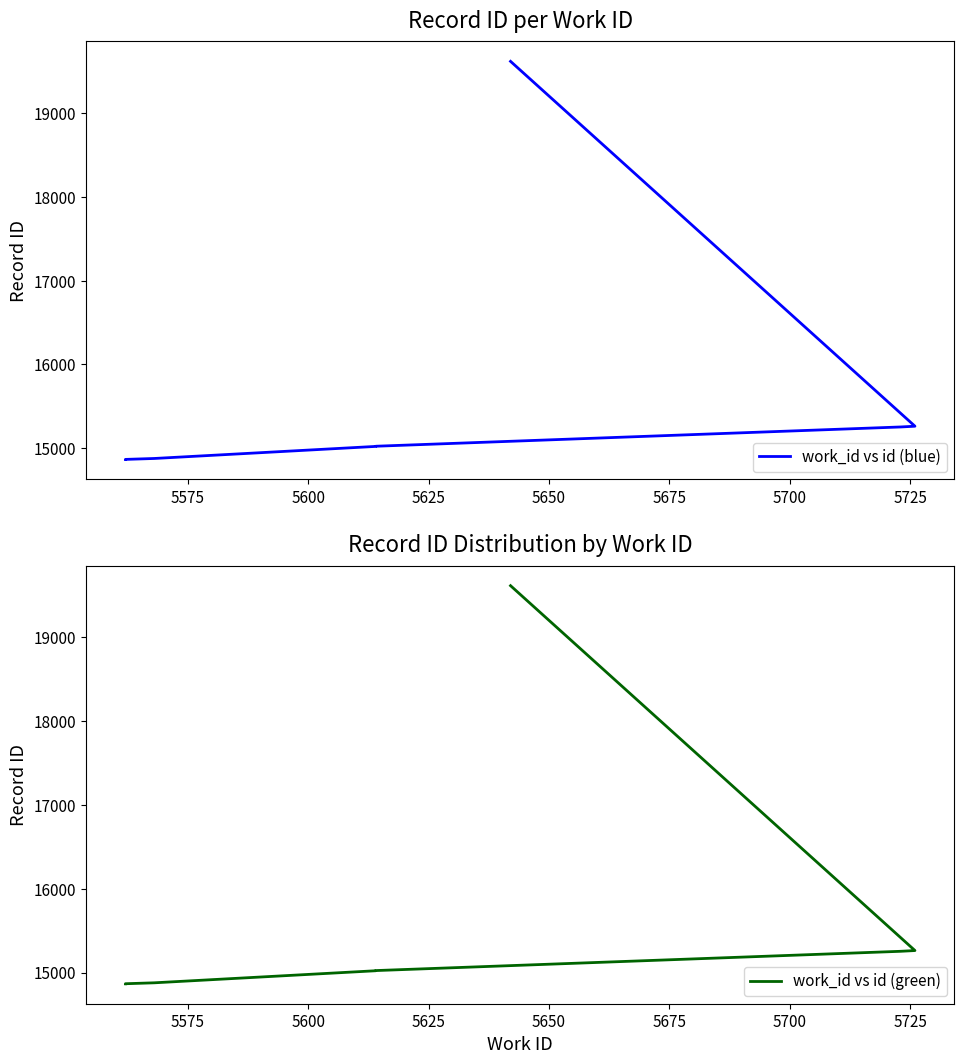

Reading left to right, list all the values displayed in this chart.

work_id vs id (blue): 14865	14866	14877	15021	15023	15253	15262	19616
work_id vs id (green): 14865	14866	14877	15021	15023	15253	15262	19616